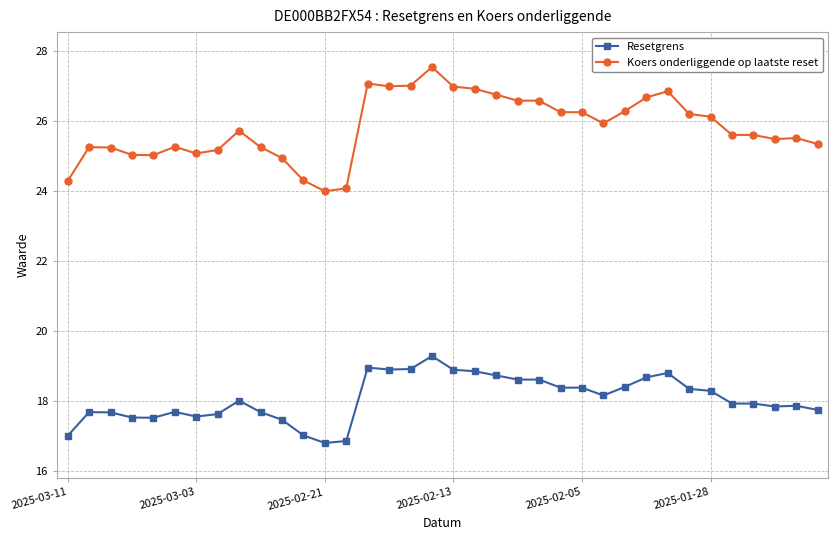

What is the average value of the Resetgrens series?

18.1